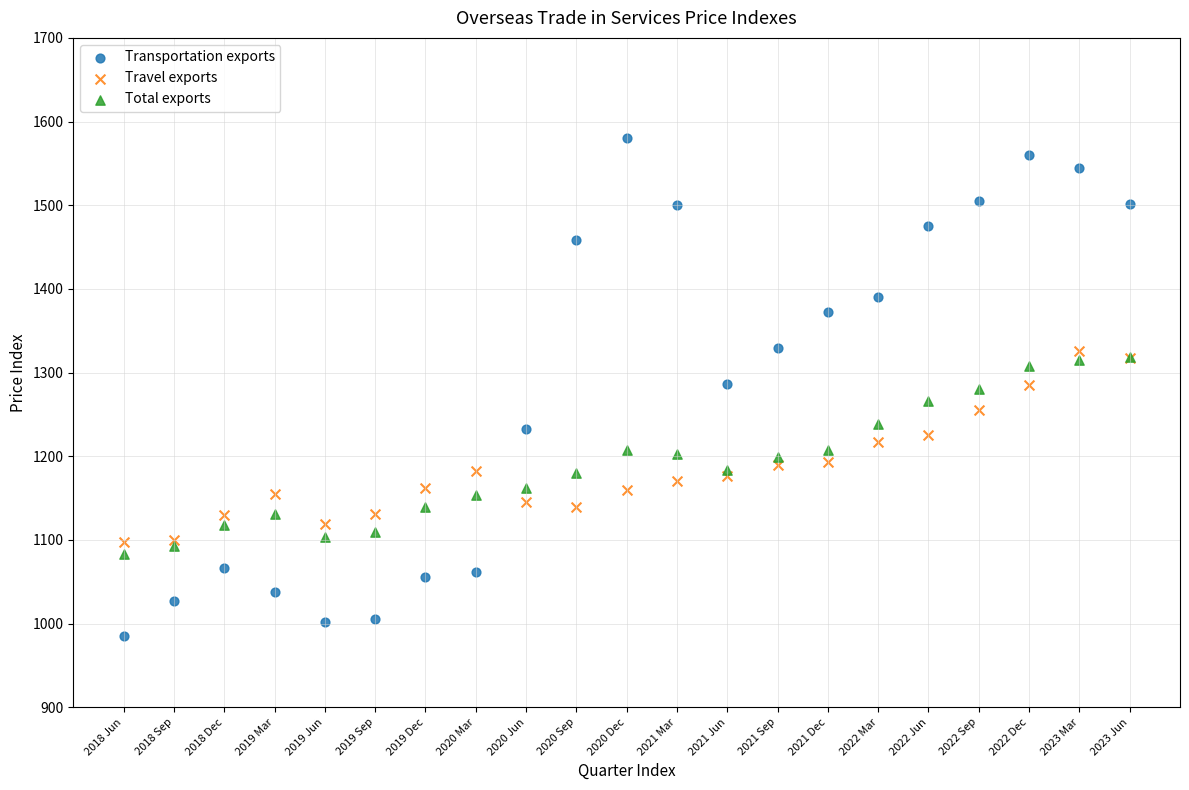

What are all the series names shown in the legend?

Transportation exports, Travel exports, Total exports